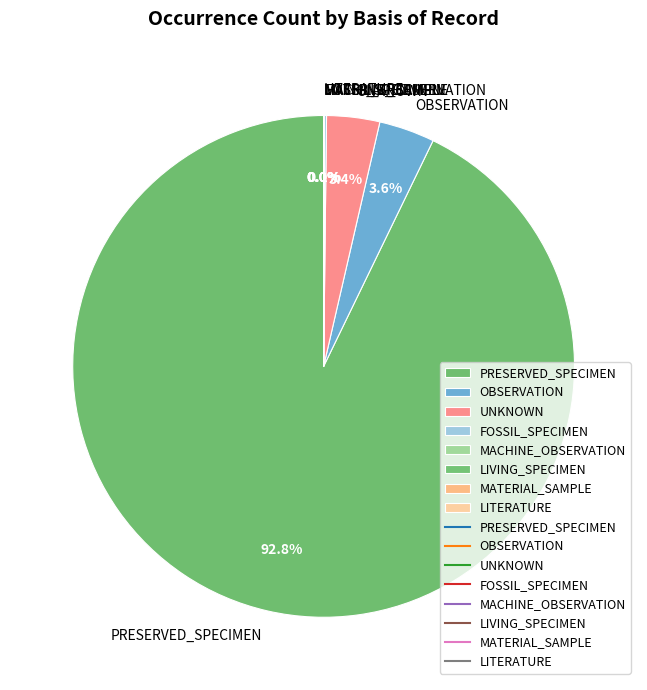

Combined, do PRESERVED_SPECIMEN and UNKNOWN account for over 50%?

Yes